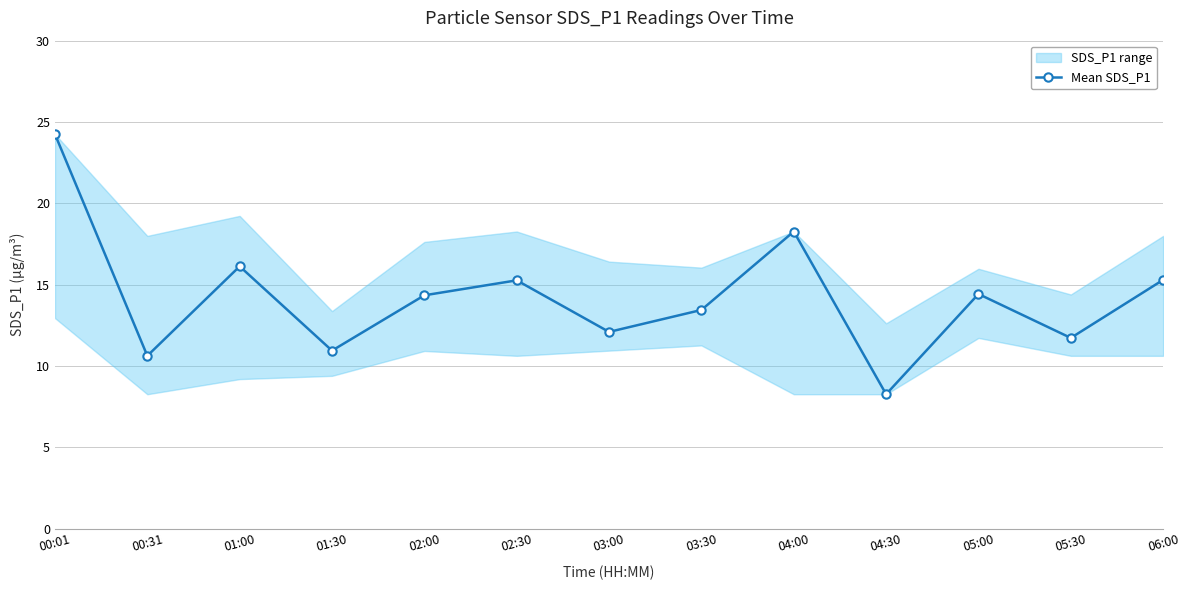

What is the greatest value displayed?

24.2